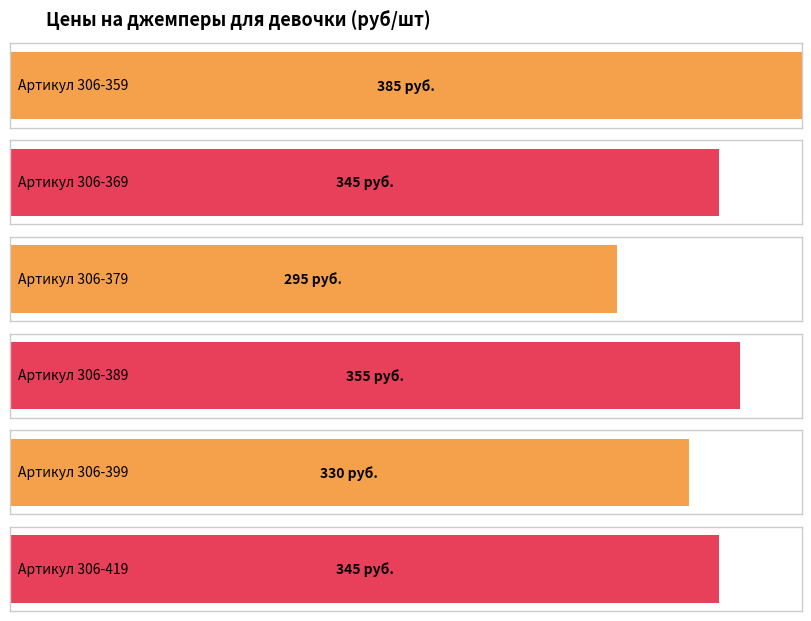

How many values are between 330 and 355?

4